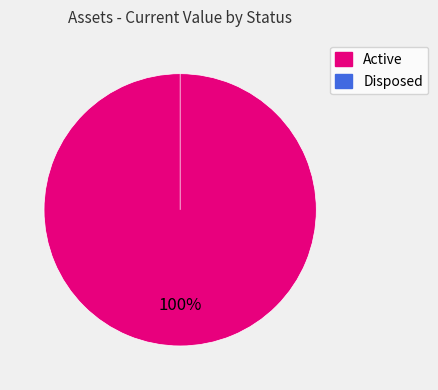

To the nearest percent, what is the difference between the largest and smallest slice percentages?

100%